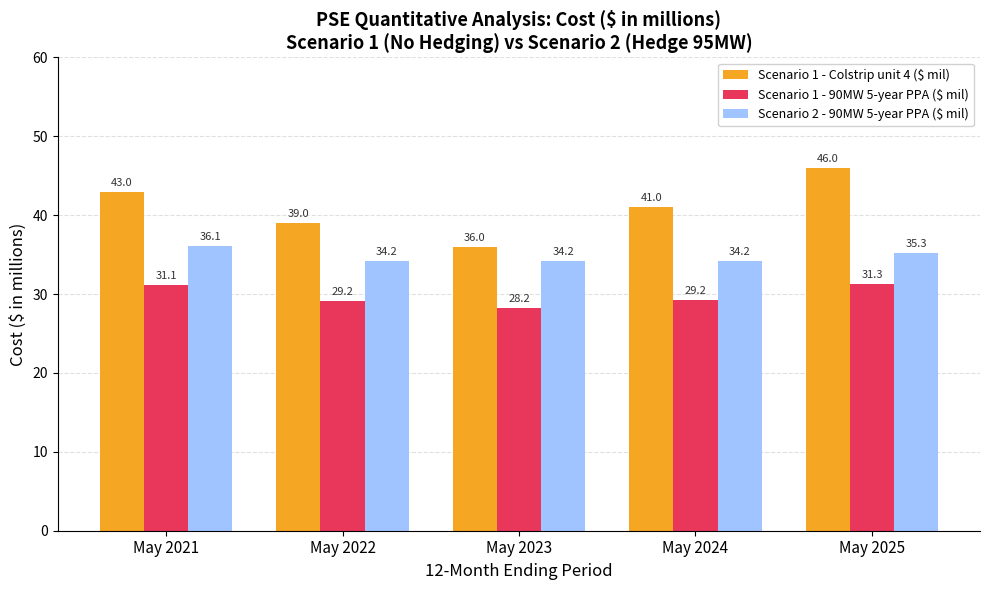

What is the average value of the Scenario 2 - 90MW 5-year PPA ($ mil) series?

34.8